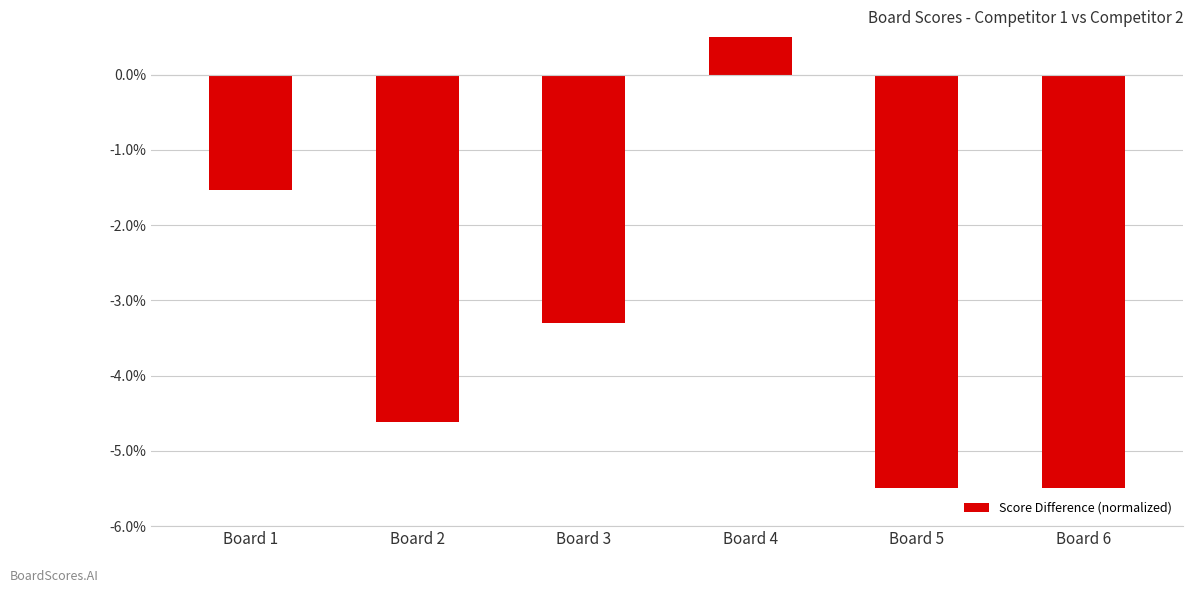

Reading left to right, extract all data points from this chart.

Board 1=-1.5	Board 2=-4.6	Board 3=-3.3	Board 4=1.1	Board 5=-5.5	Board 6=-5.5